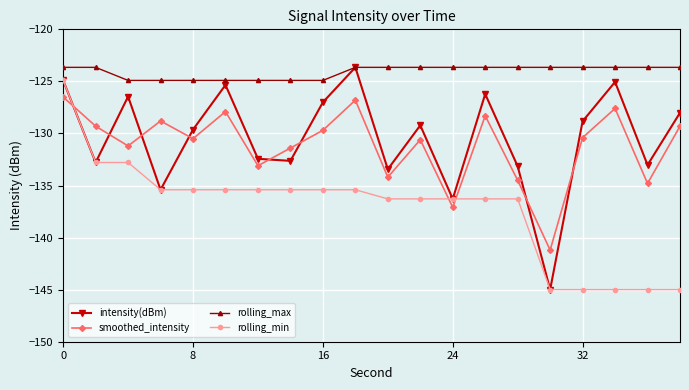

Which series has the widest spread of values?

intensity(dBm)